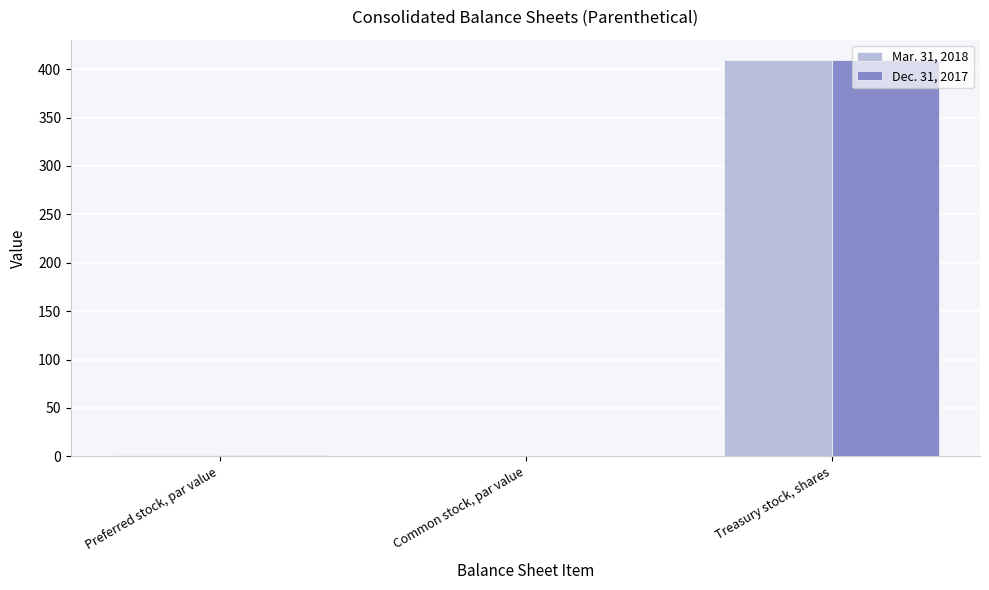

At which category is the sum across all series the highest?

Treasury stock, shares